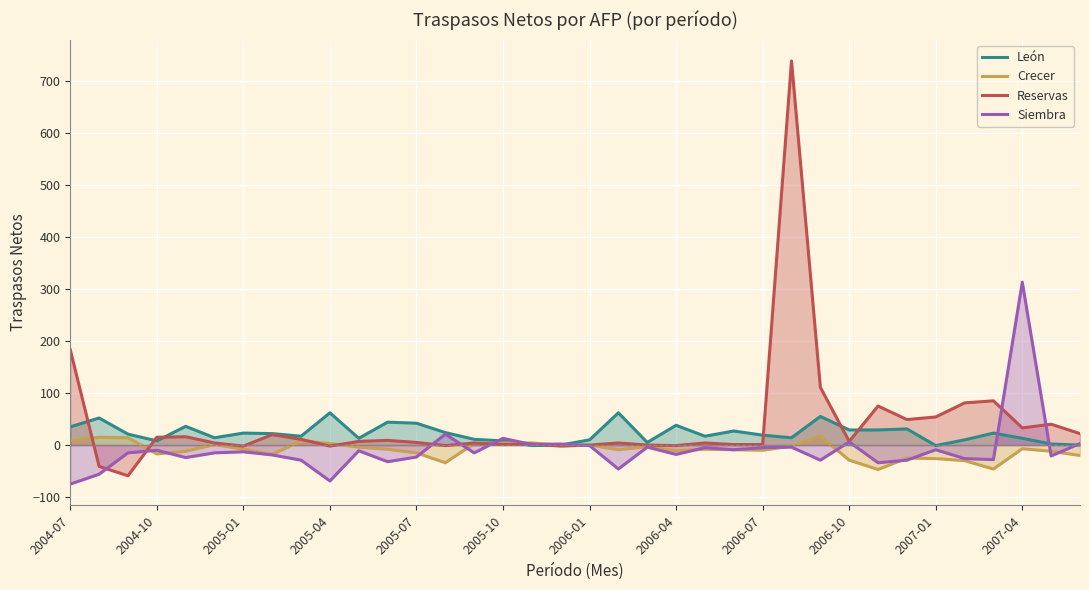

What are all the series names shown in the legend?

León, Crecer, Reservas, Siembra